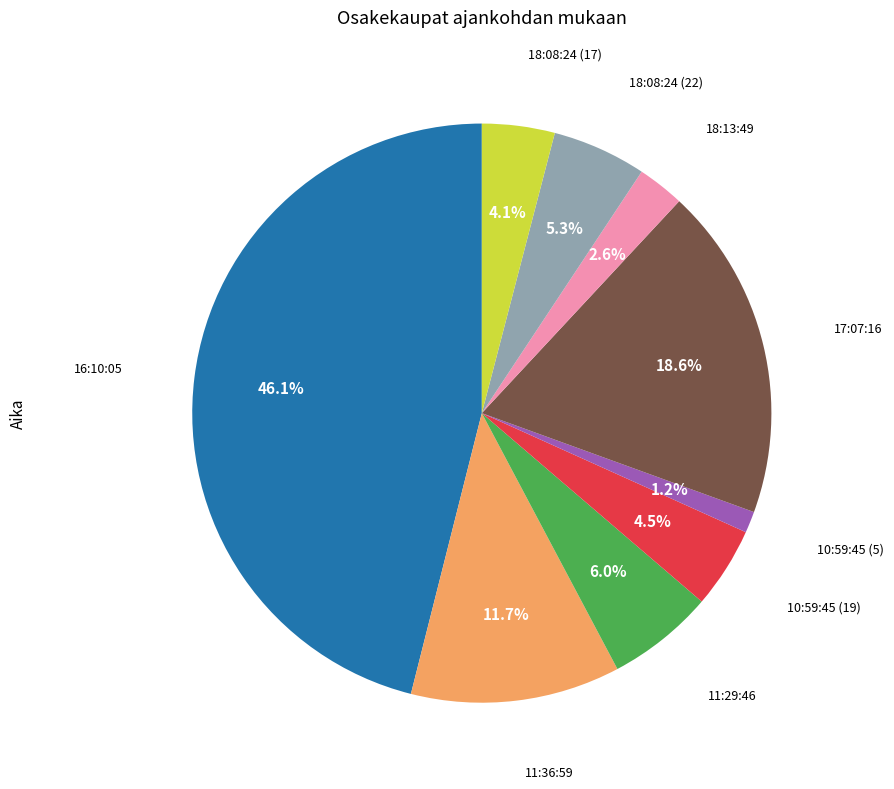

Is there any slice that represents more than half of the pie?

No